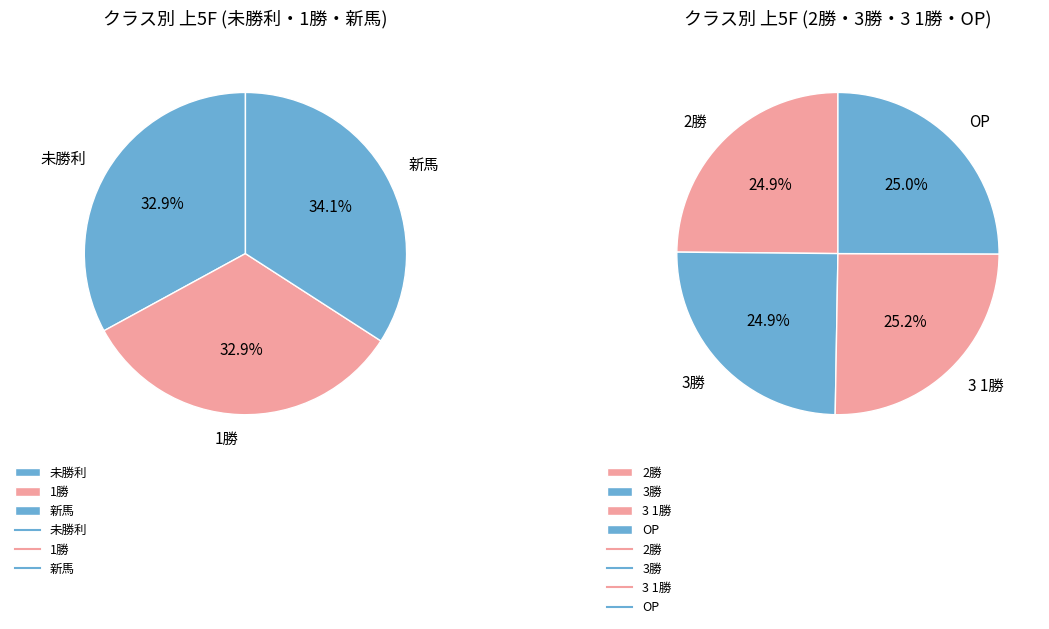

Which category has the biggest portion of the pie?

新馬